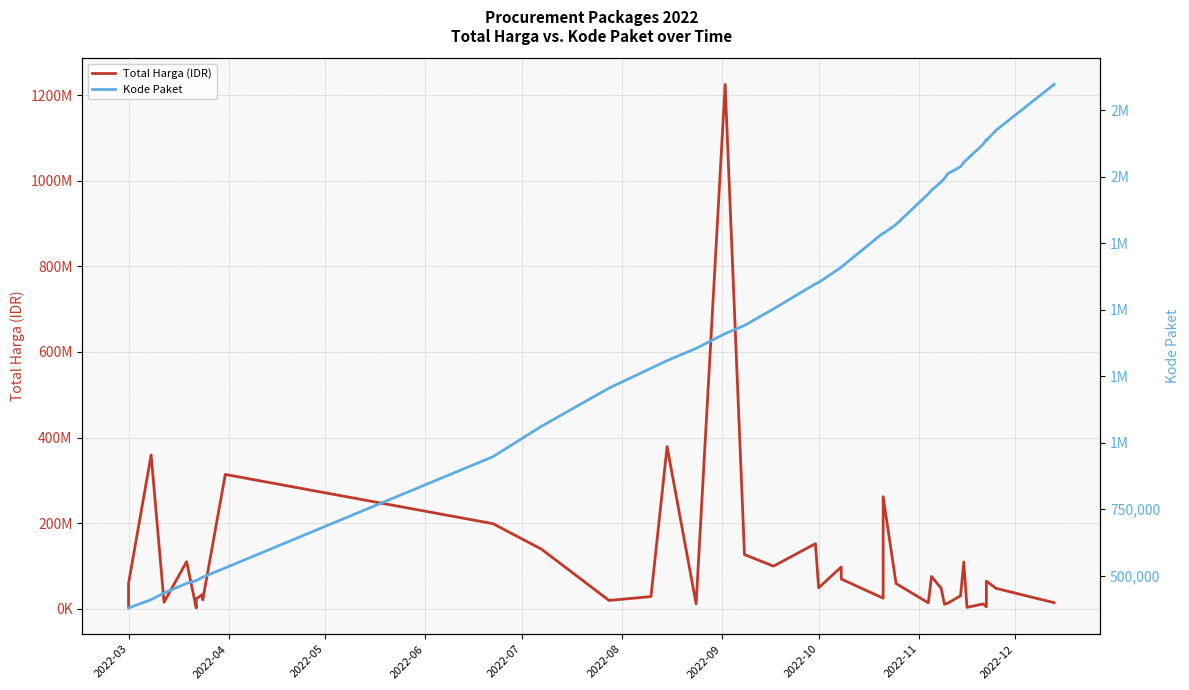

What is the minimum value for Total Harga (IDR)?

2395750